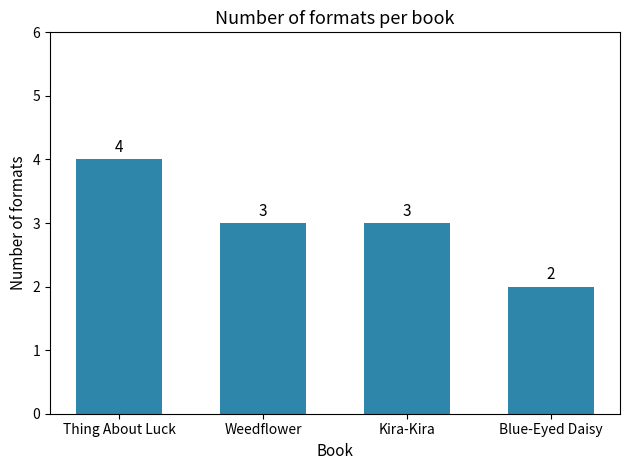

What is the minimum value shown in the chart?

2